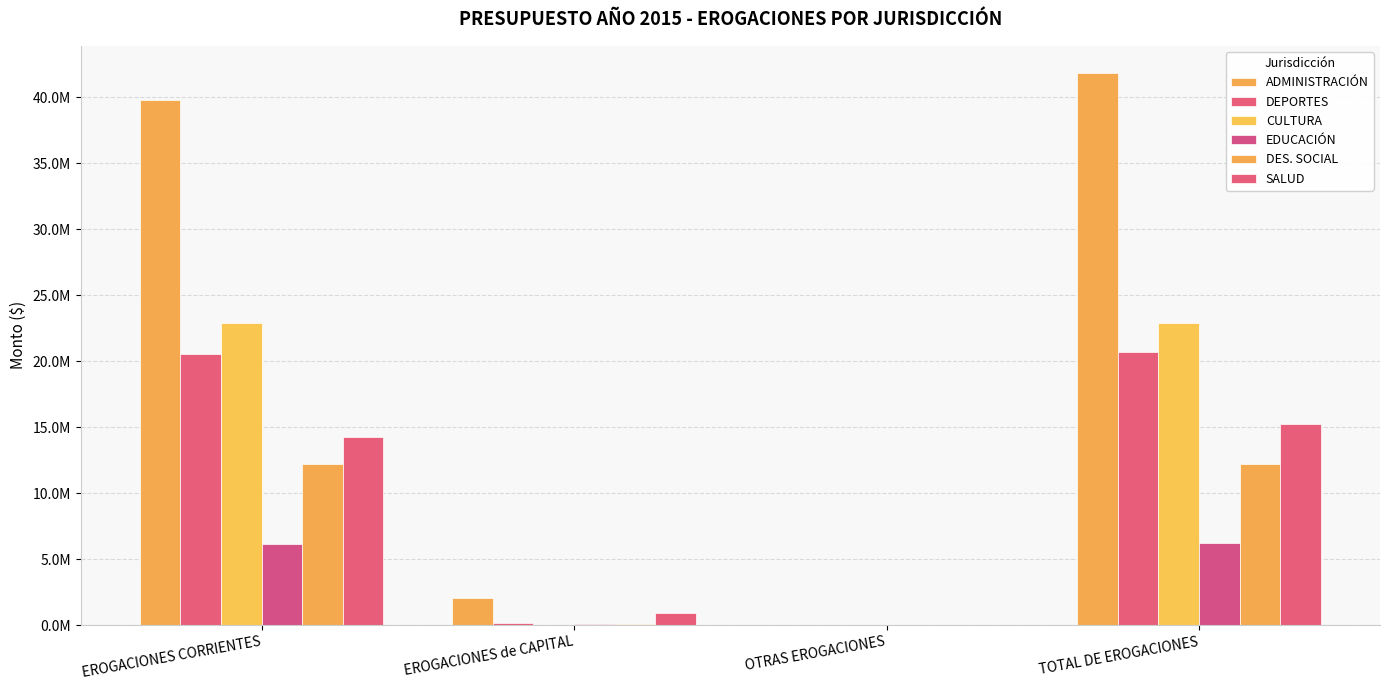

Are the bars grouped side by side (vs. stacked)?

Yes